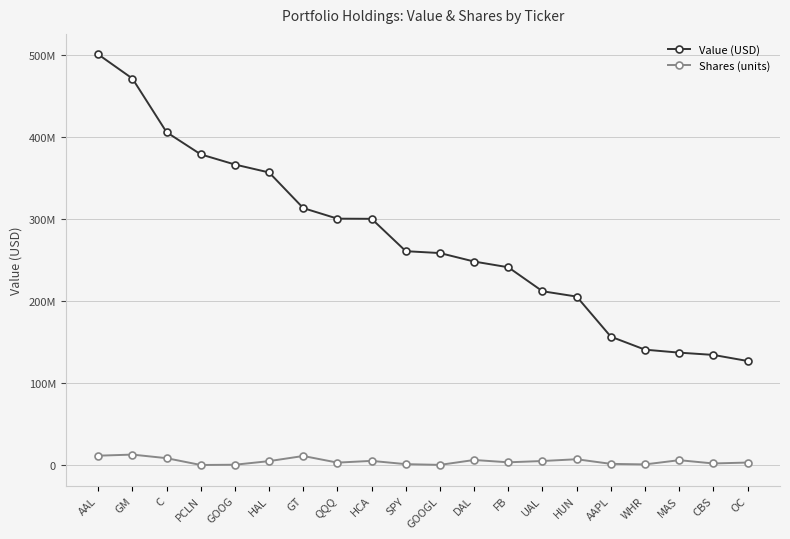

What is the difference between the maximum and minimum values in the Shares (units) series?

12667425